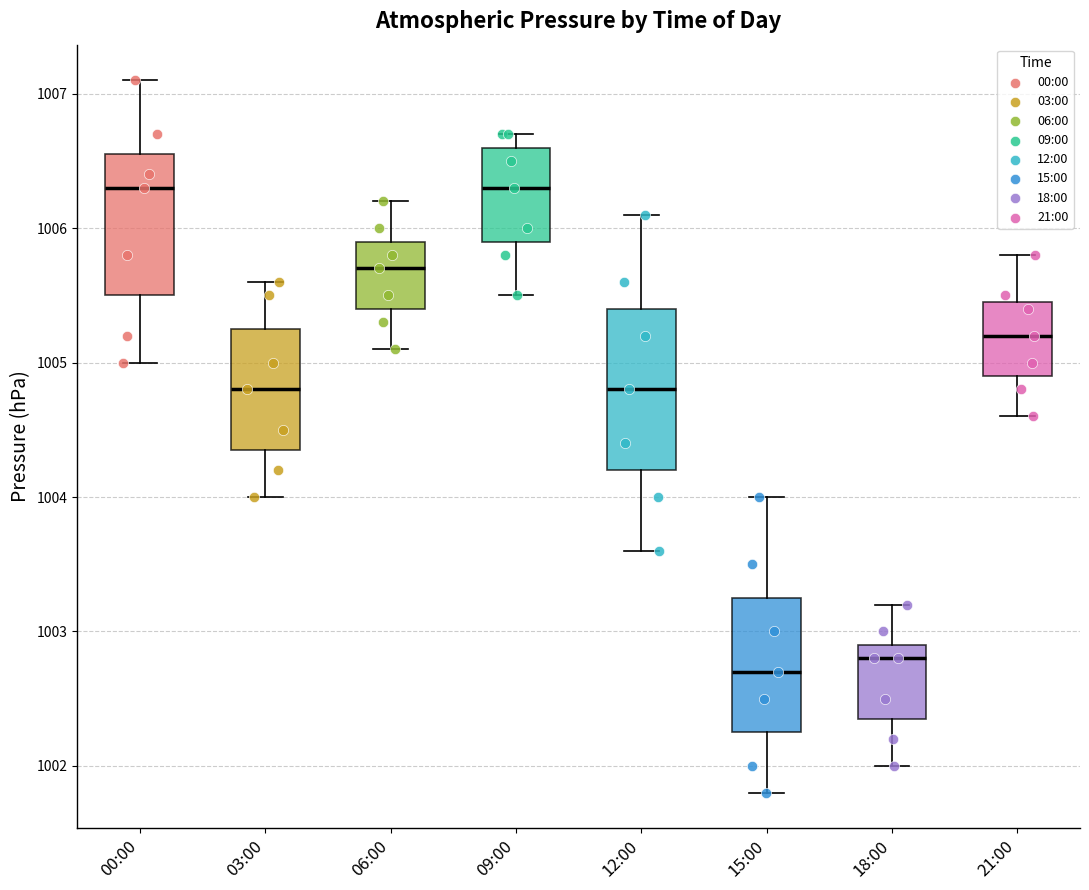

Reading left to right, transcribe this box plot: for each box, give where its median line is, the range the box spans, and where its two whiskers end, as read against the y-axis. The values are not printed on the chart, so give them approximately, as read against the axis.

00:00: median 1006.3, box 1005.5 to 1006.6, whiskers 1005.0 to 1007.1
03:00: median 1004.8, box 1004.4 to 1005.3, whiskers 1004.0 to 1005.6
06:00: median 1005.7, box 1005.4 to 1005.9, whiskers 1005.1 to 1006.2
09:00: median 1006.3, box 1005.9 to 1006.6, whiskers 1005.5 to 1006.7
12:00: median 1004.8, box 1004.2 to 1005.4, whiskers 1003.6 to 1006.1
15:00: median 1002.7, box 1002.3 to 1003.3, whiskers 1001.8 to 1004.0
18:00: median 1002.8, box 1002.4 to 1002.9, whiskers 1002.0 to 1003.2
21:00: median 1005.2, box 1004.9 to 1005.5, whiskers 1004.6 to 1005.8